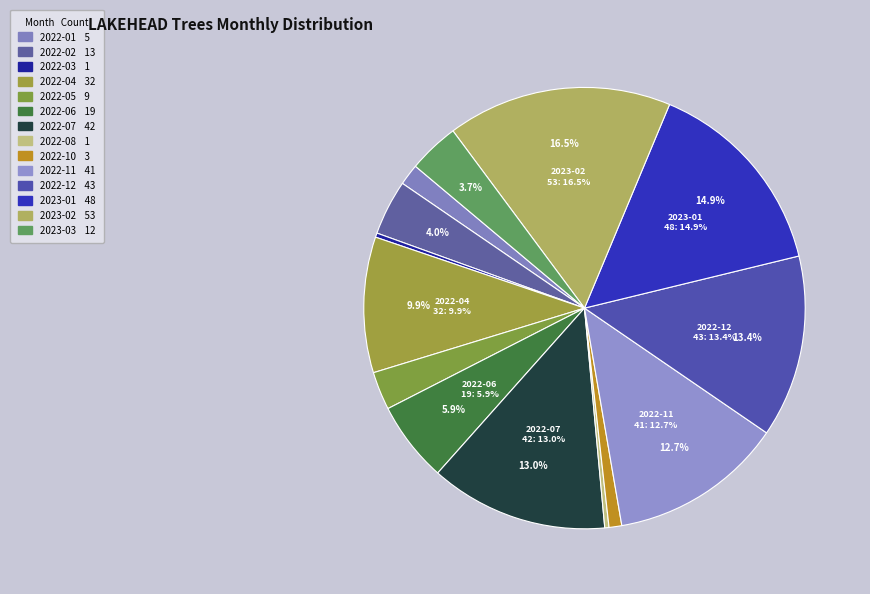

Does any single category account for the majority?

No